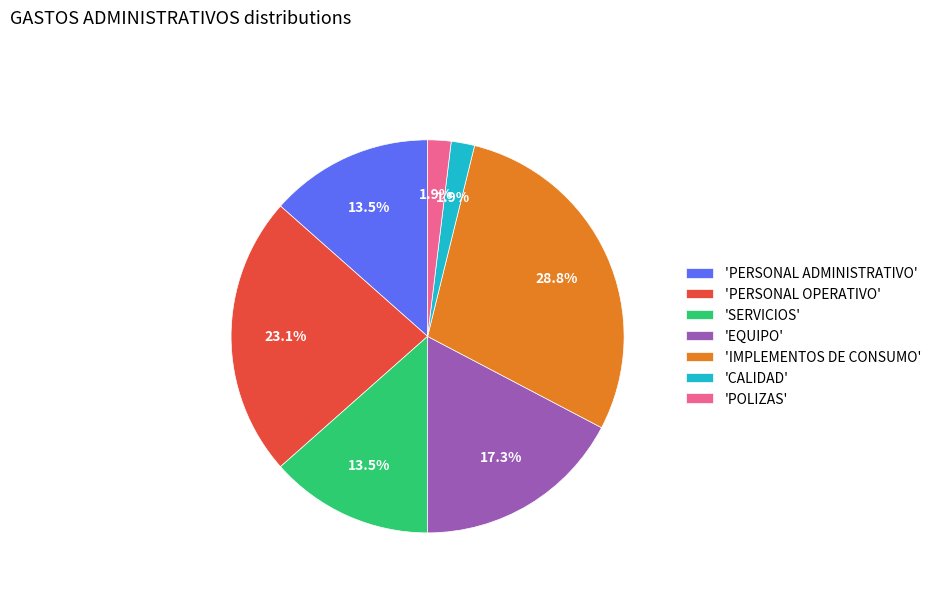

Is 'CALIDAD' the majority of the pie?

No